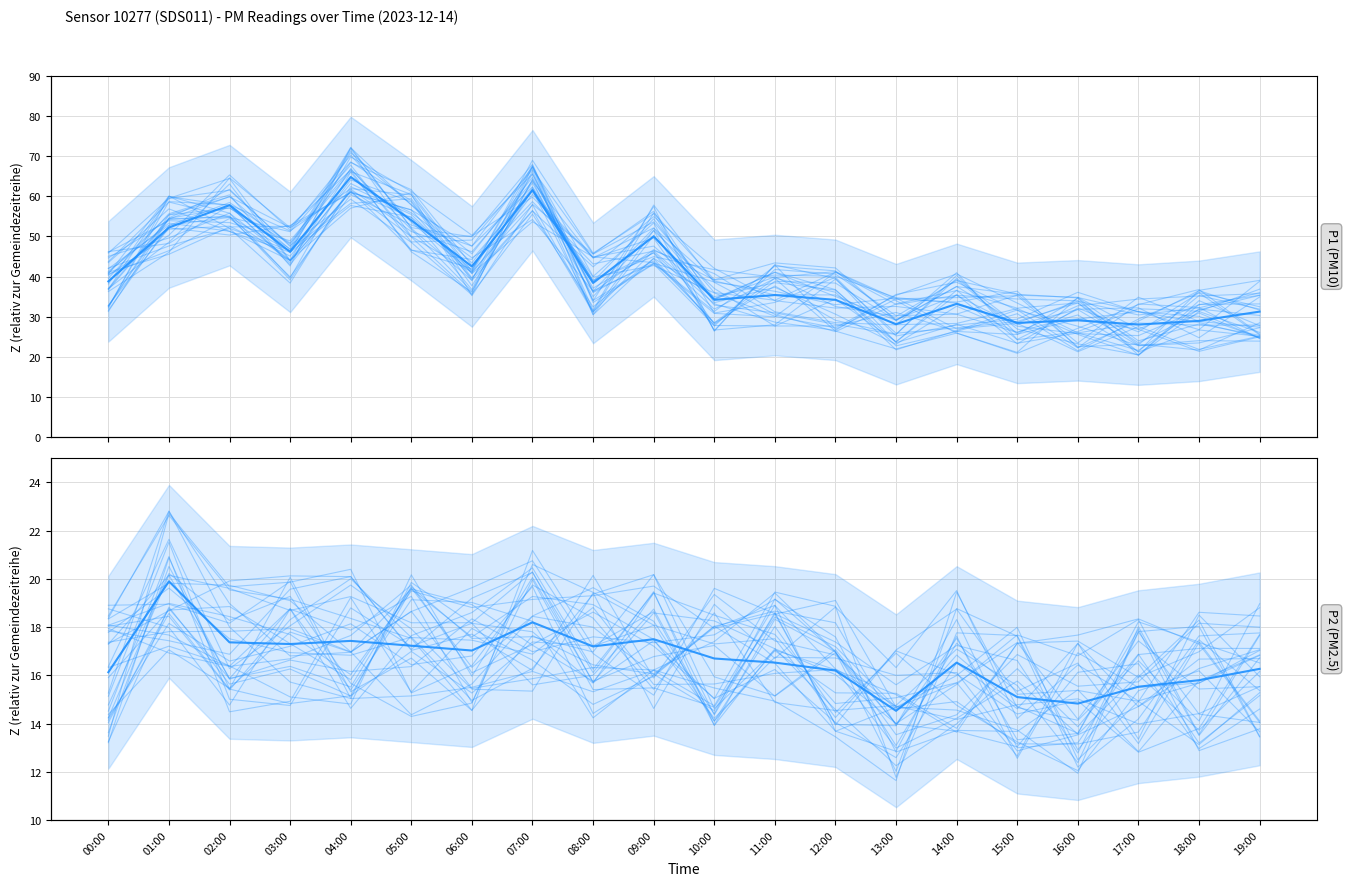

What is the approximate value of P1 at 10:00?

26.6